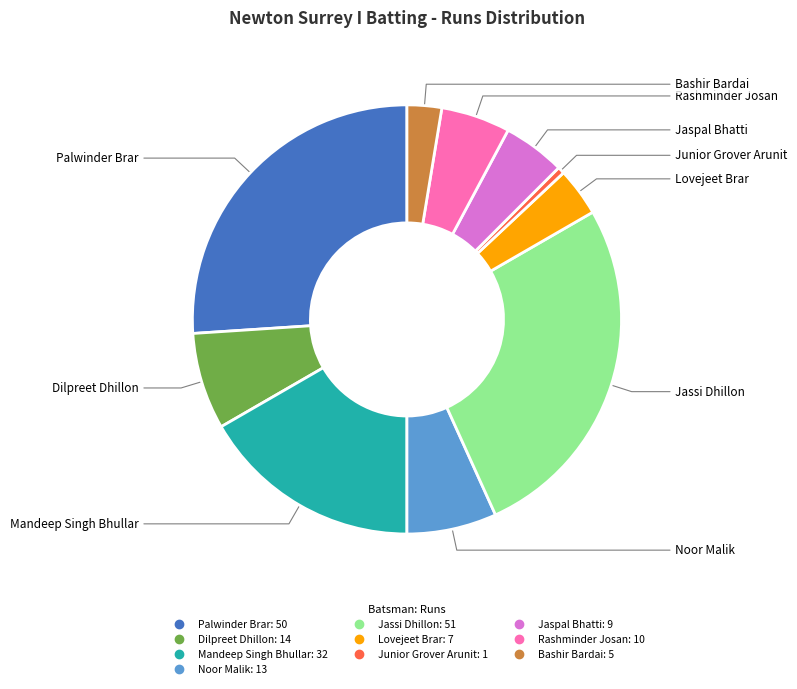

How many segments does this pie chart have?

10